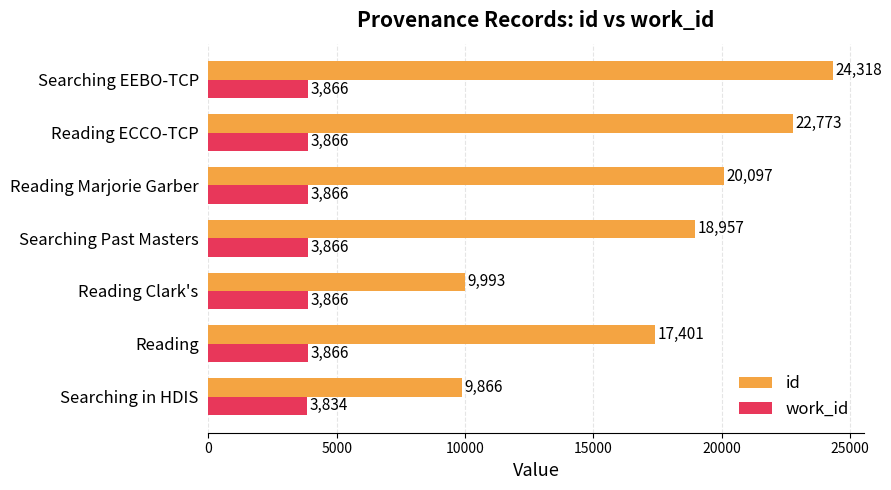

What is the lowest value of the id series?

9866.0